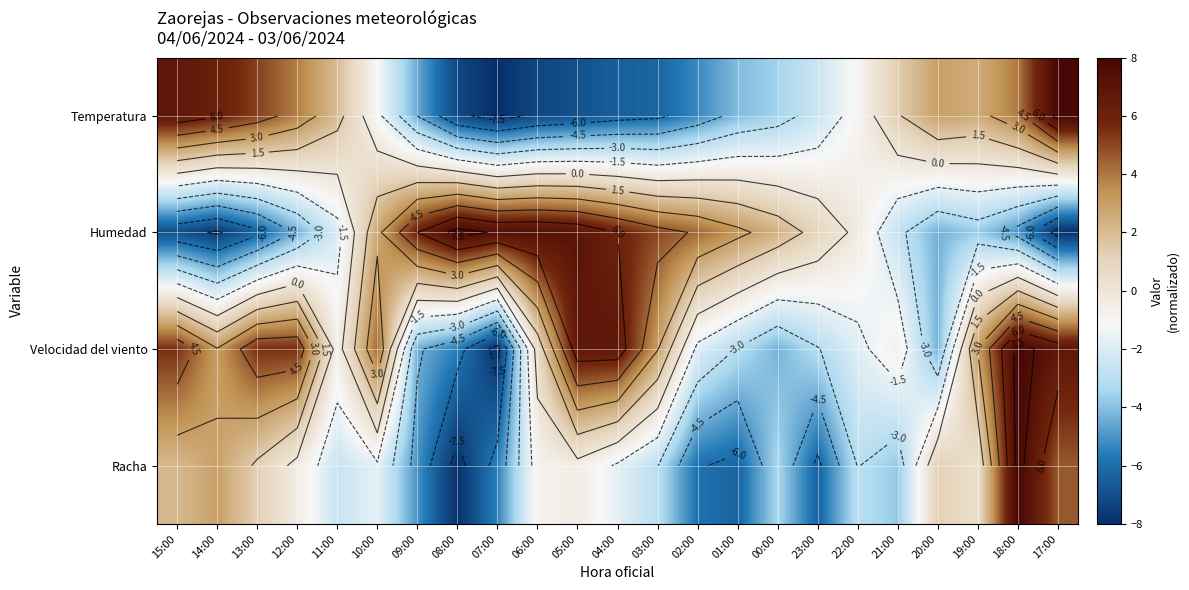

How many positive values does the Temperatura series have?

10